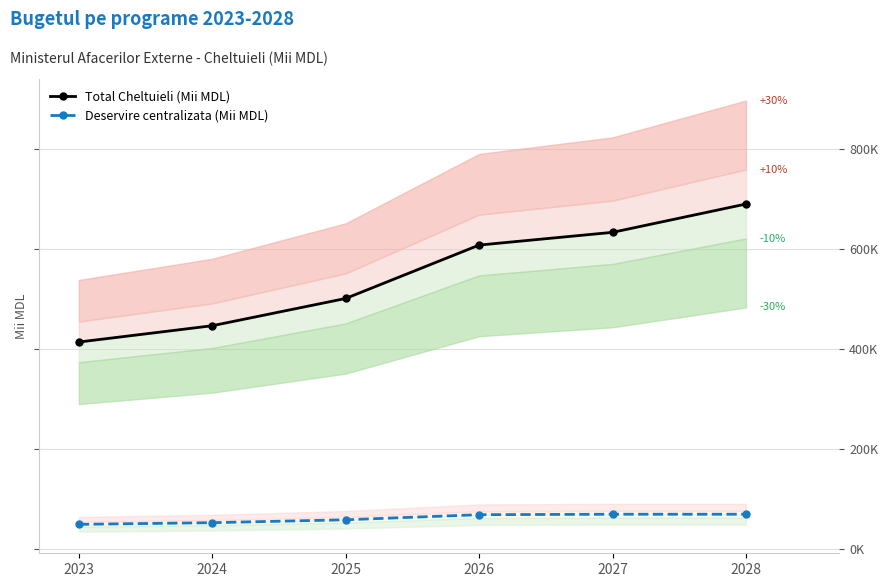

List the labels in order of Total Cheltuieli (Mii MDL) value, largest first.

2028, 2027, 2026, 2025, 2024, 2023